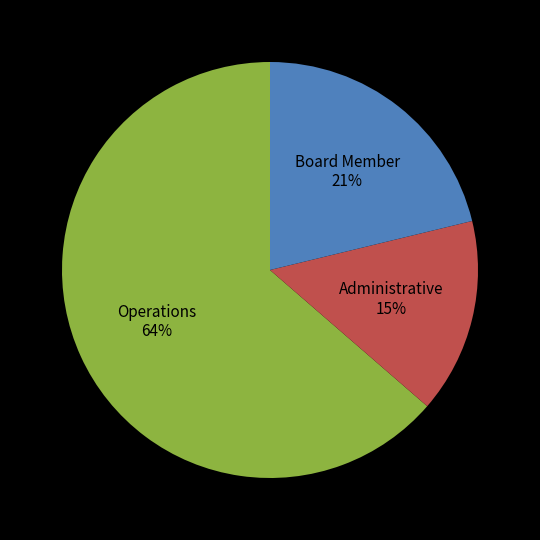

Rank the categories by value from highest to lowest.

Operations, Board Member, Administrative